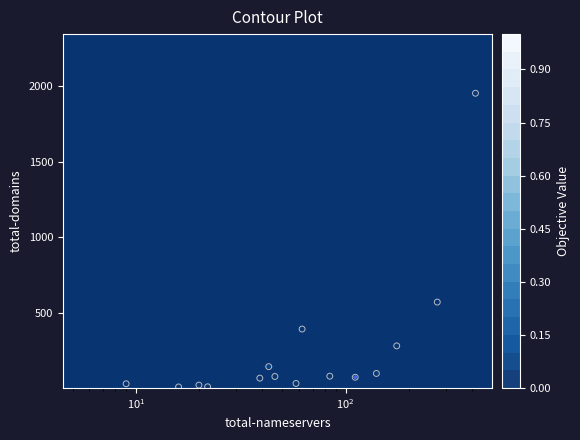

What is the sum of all values?

3888